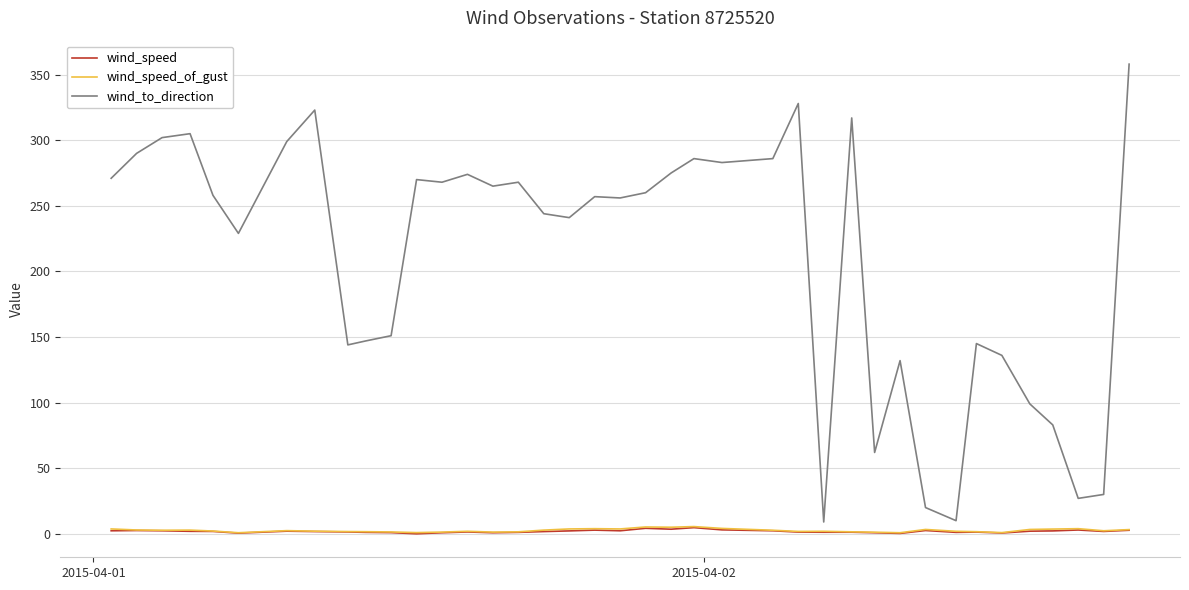

What is the greatest value displayed?

358.0